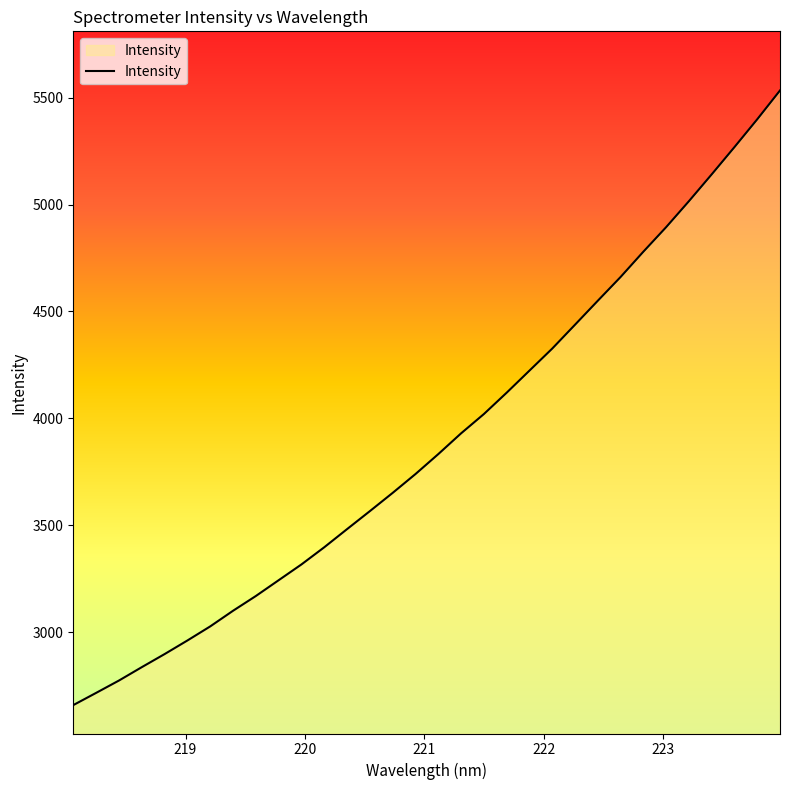

What is the difference between the maximum and minimum values?

2876.1